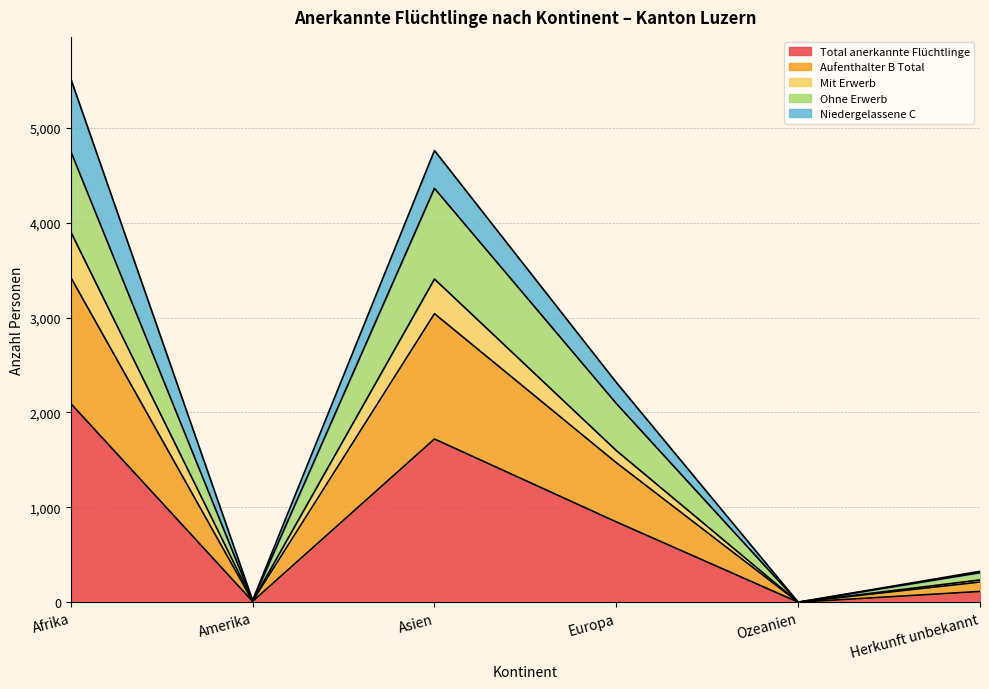

Where is Total anerkannte Flüchtlinge nearest to the value 1047?

Europa